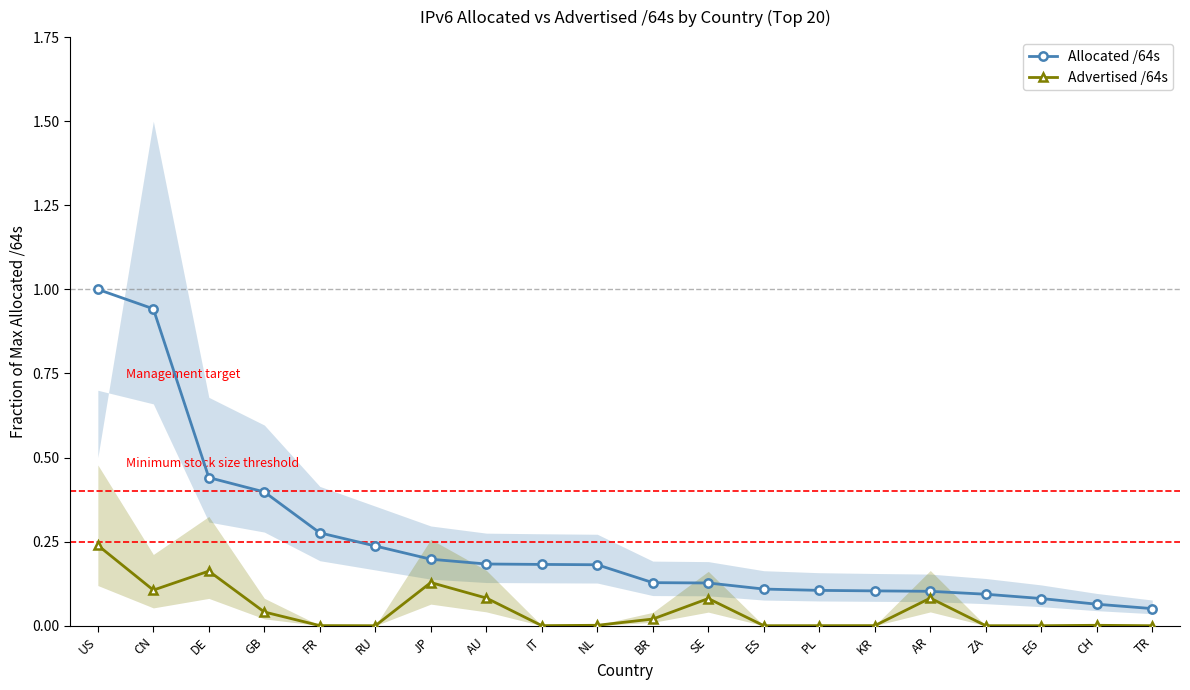

The Allocated /64s series shows 0.1 at PL. True or false?

True